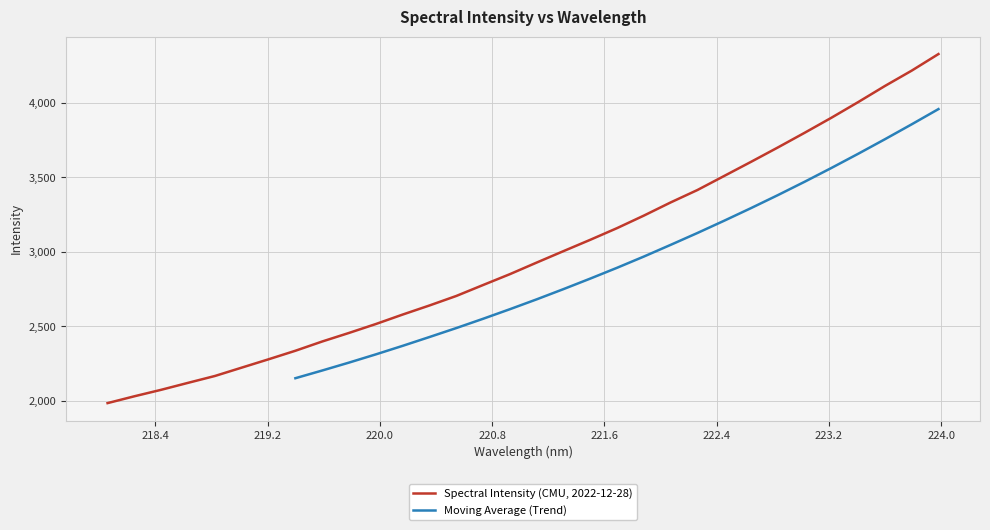

How many data points are less than 2927?

16